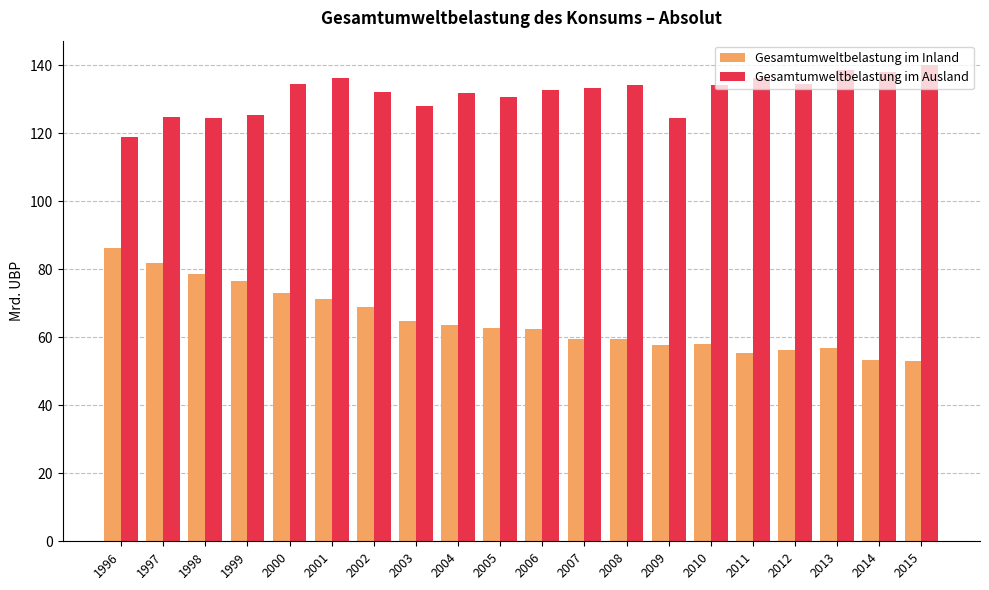

What is the maximum value shown in the chart?

140292.2